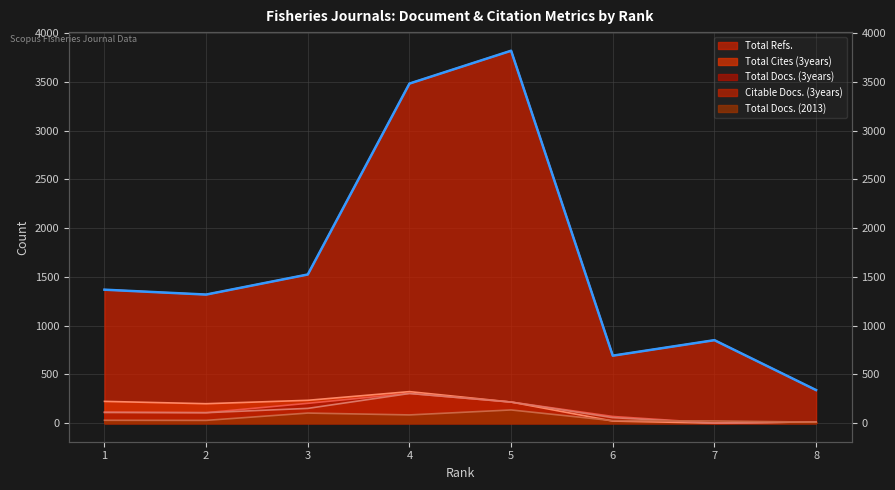

What is the difference between the maximum and minimum values in the Total Docs. (2013) series?

125